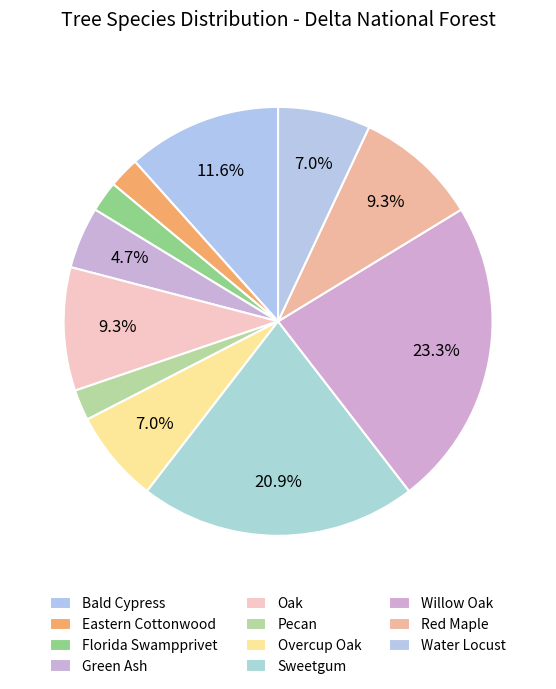

Is there any slice that represents more than half of the pie?

No